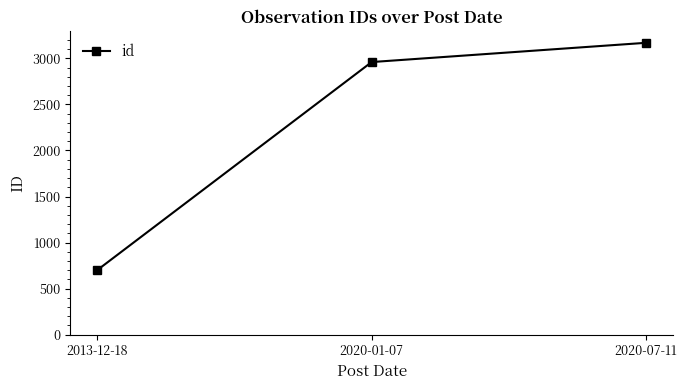

List the labels in order of value, smallest first.

2013-12-18, 2020-01-07, 2020-07-11